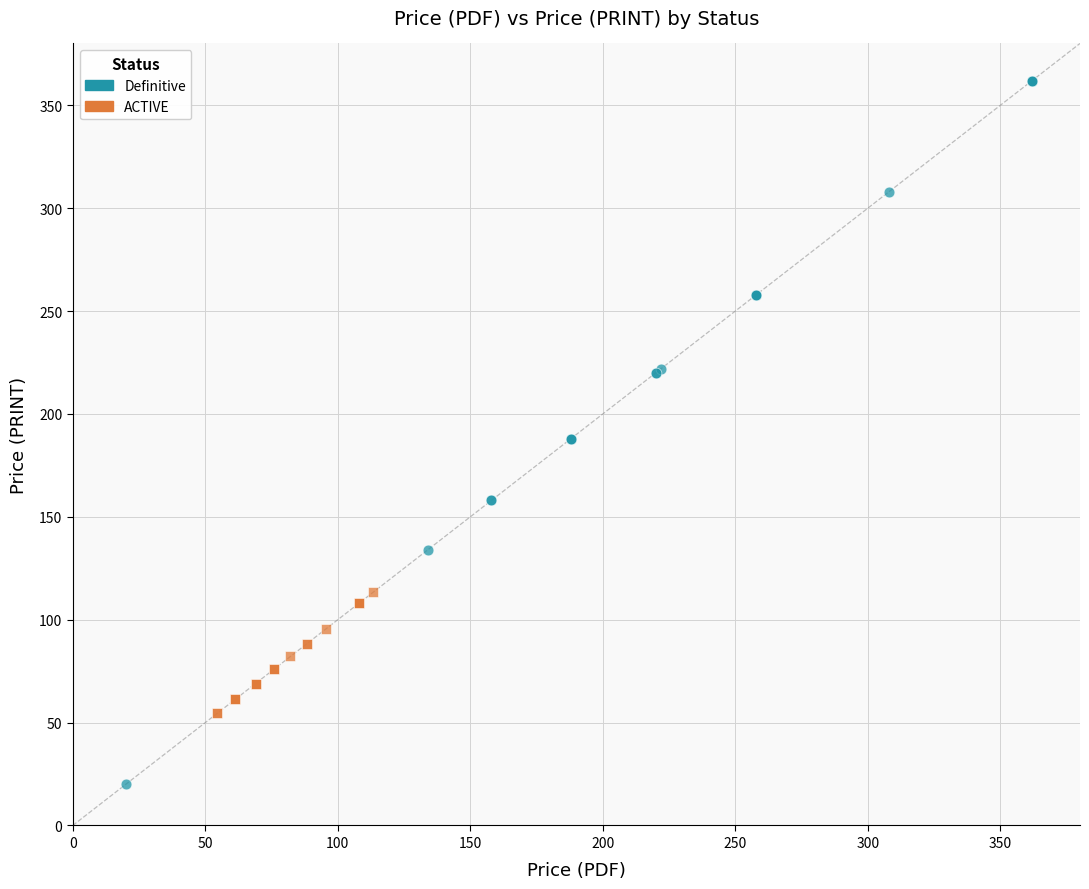

Which series has the widest spread of Y values?

Definitive